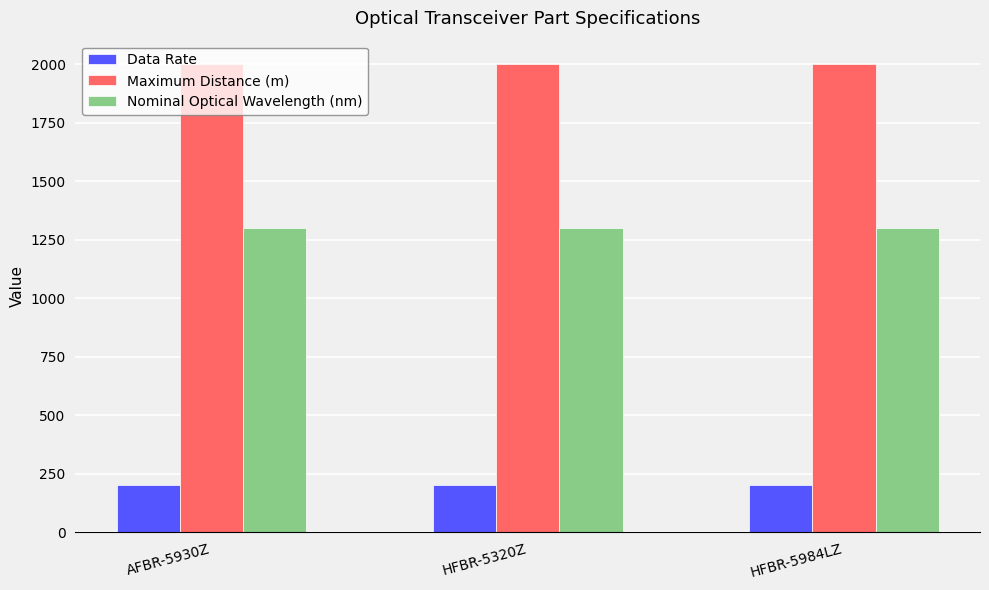

At how many categories does at least one series exceed 1512?

3